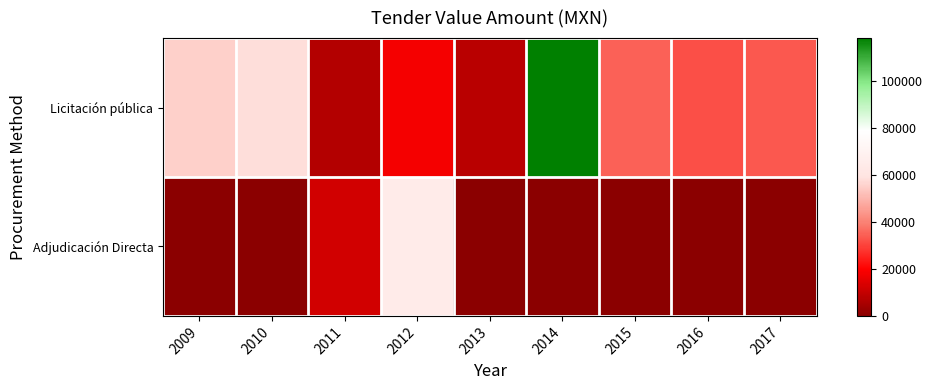

Which series has the largest total across all categories?

Licitación pública